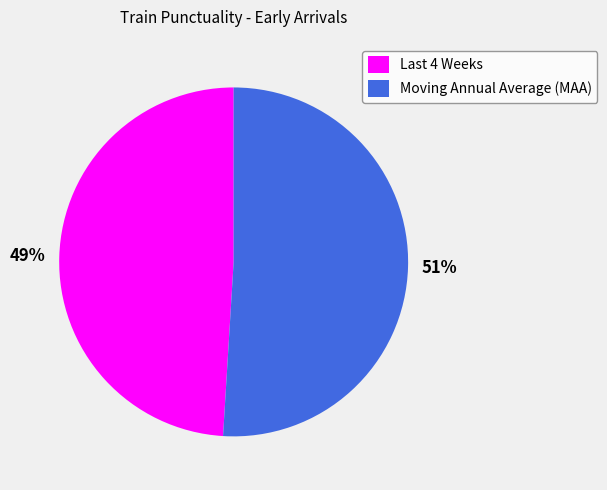

Which category has the biggest portion of the pie?

Moving Annual Average (MAA)